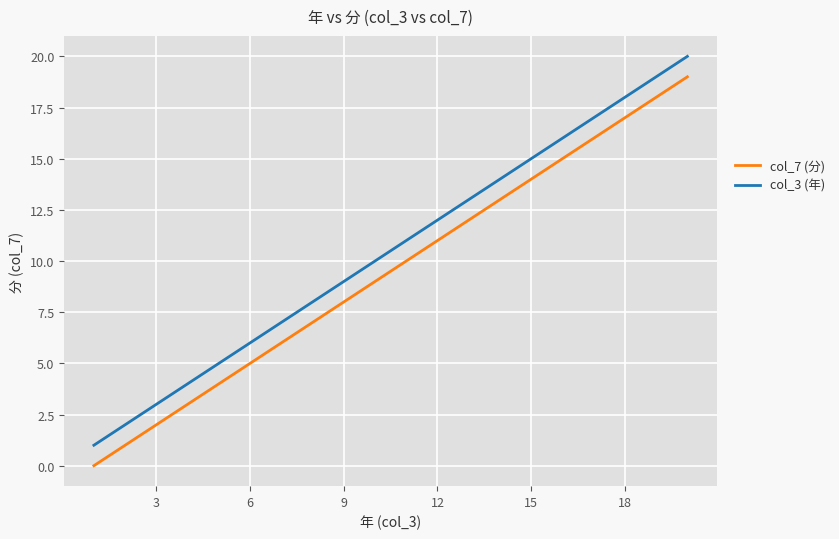

True or false: col_7 (分) and col_3 (年) cross at least once.

False